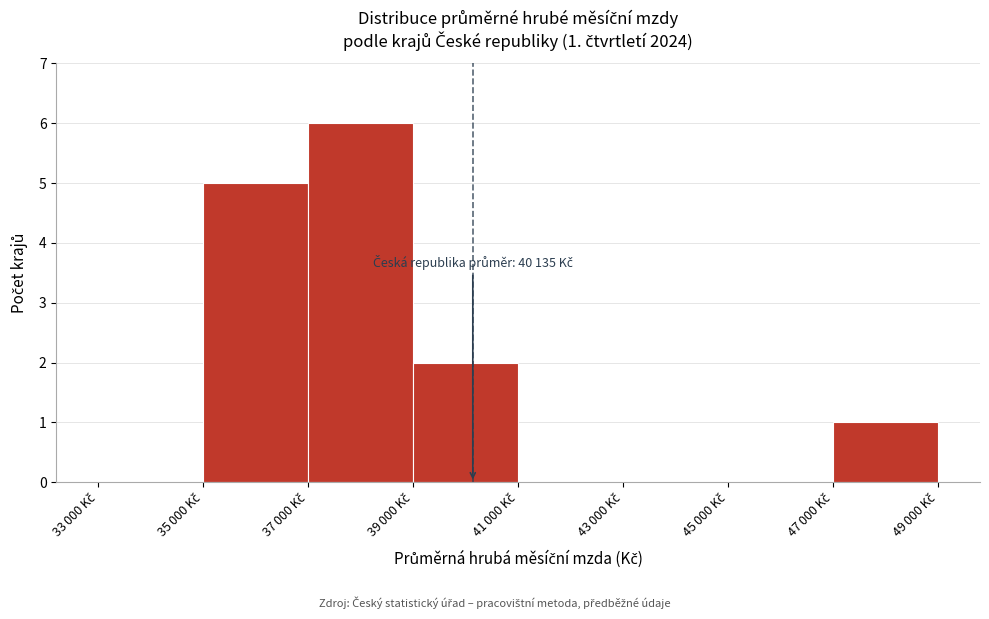

What is the maximum value shown in the chart?

6